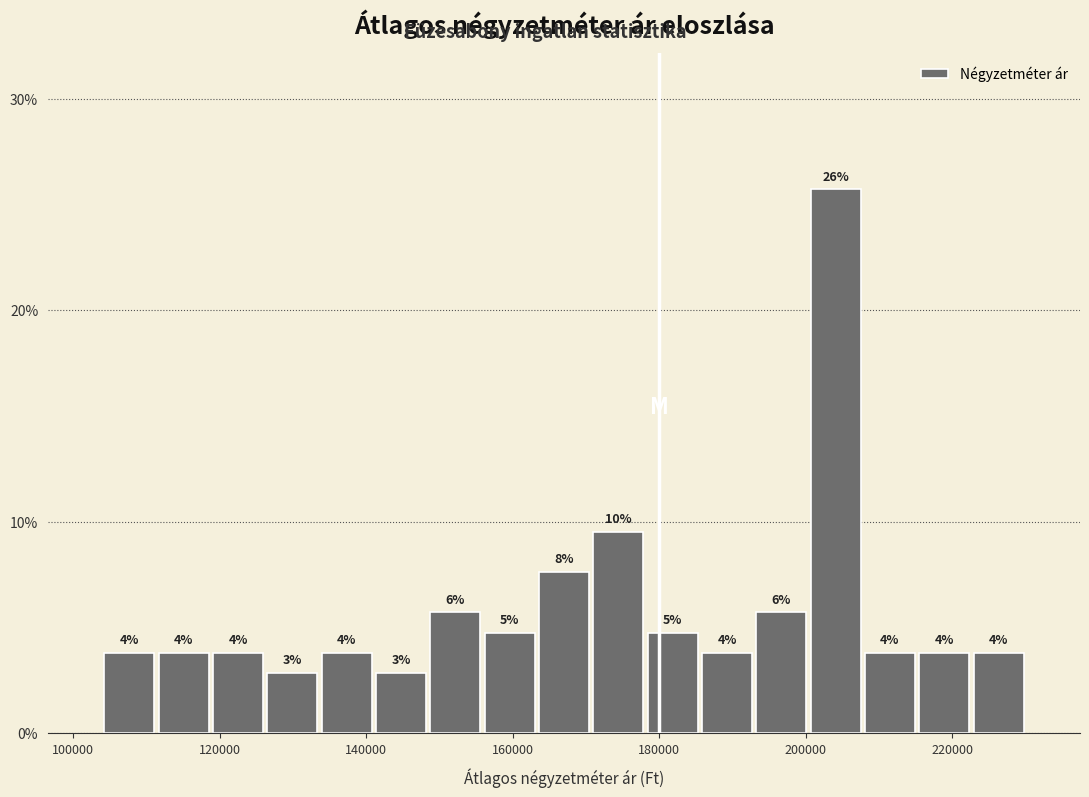

Read against the x-axis, roughly where is the centre of the tallest bar?

204000